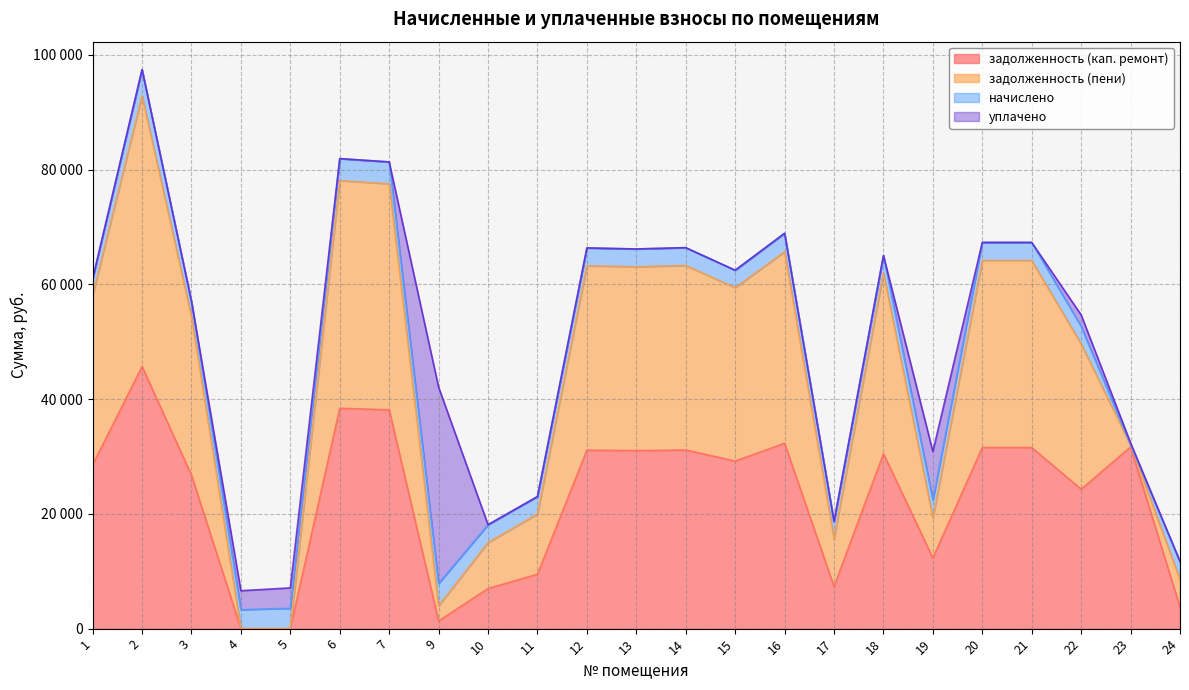

Where do уплачено and задолженность (кап. ремонт) first cross each other?

3 and 4